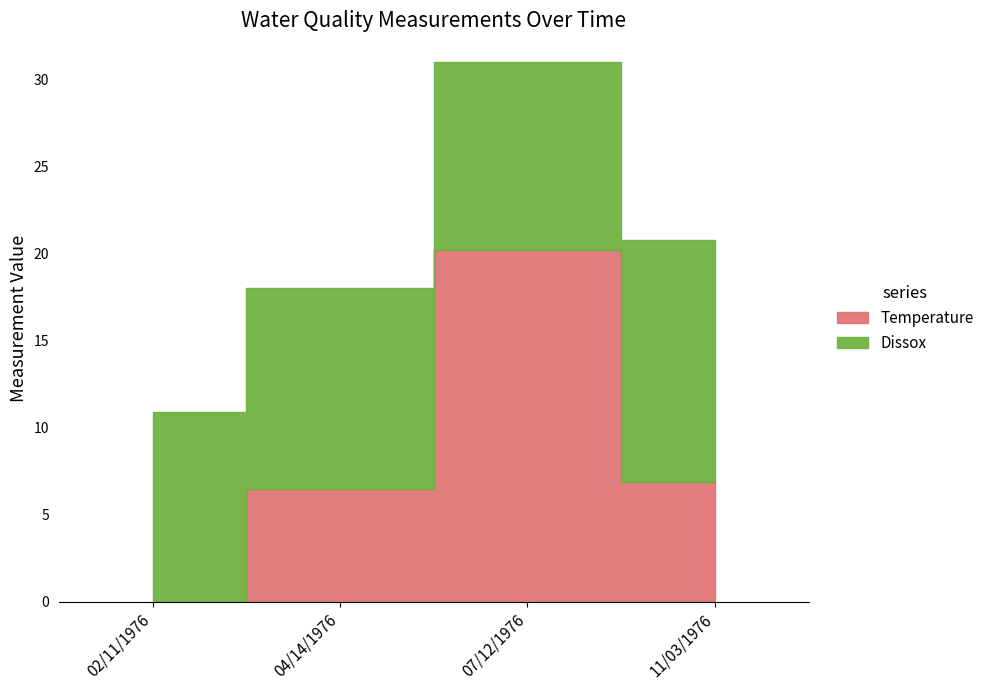

Is it true that Dissox equals 2.7 at 04/14/1976?

False